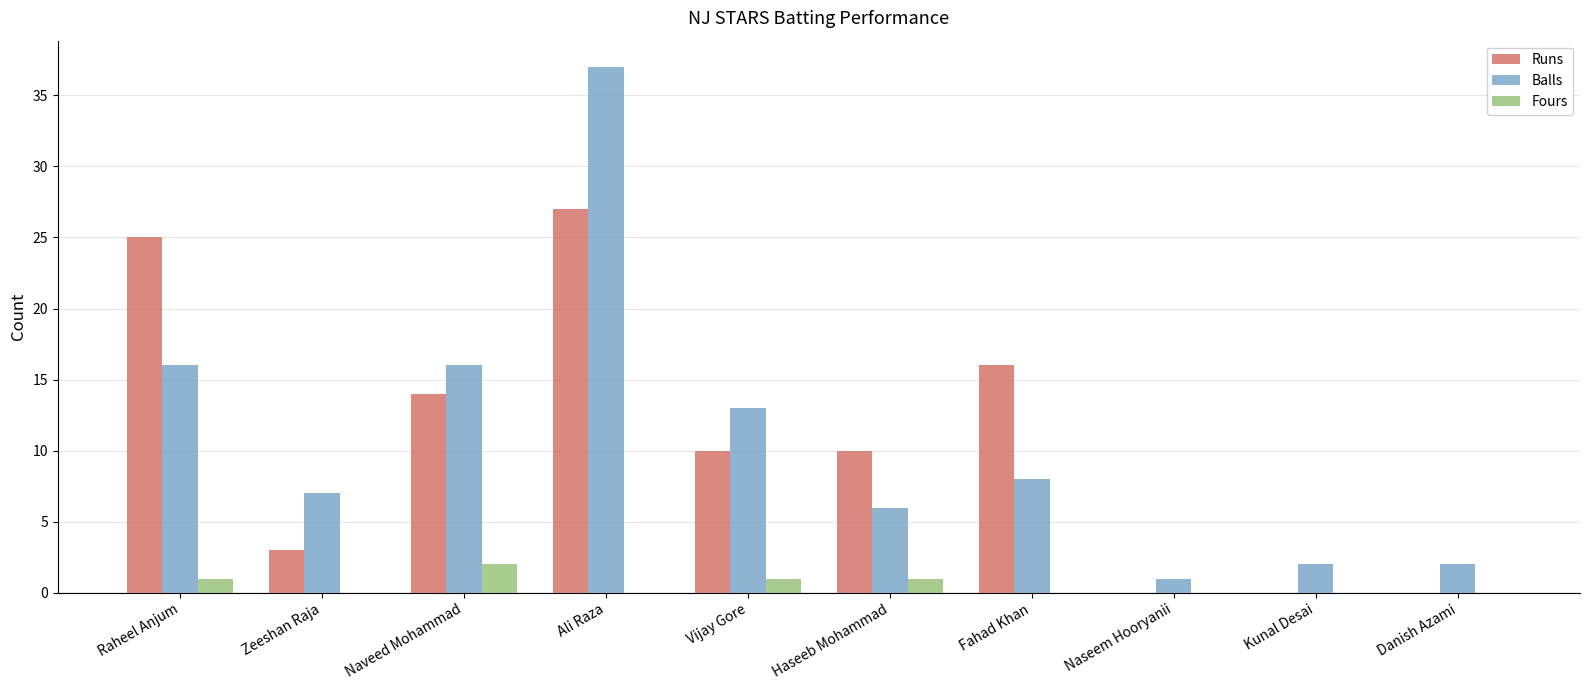

What is the maximum value for Runs?

27